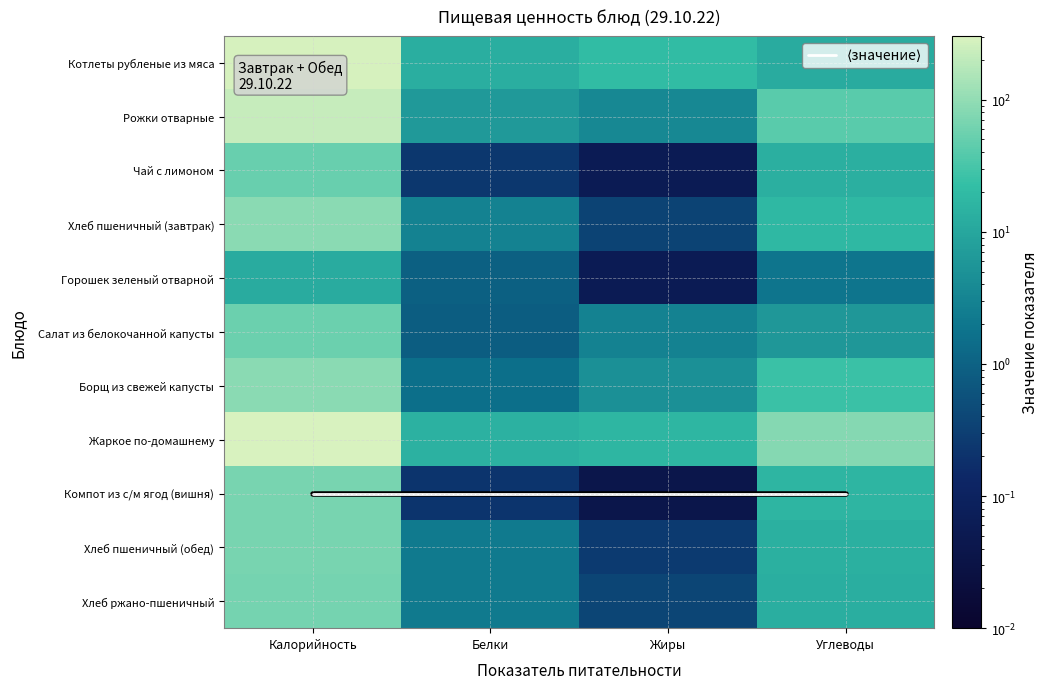

What is the spread (max minus min) of values at Жиры?

20.5